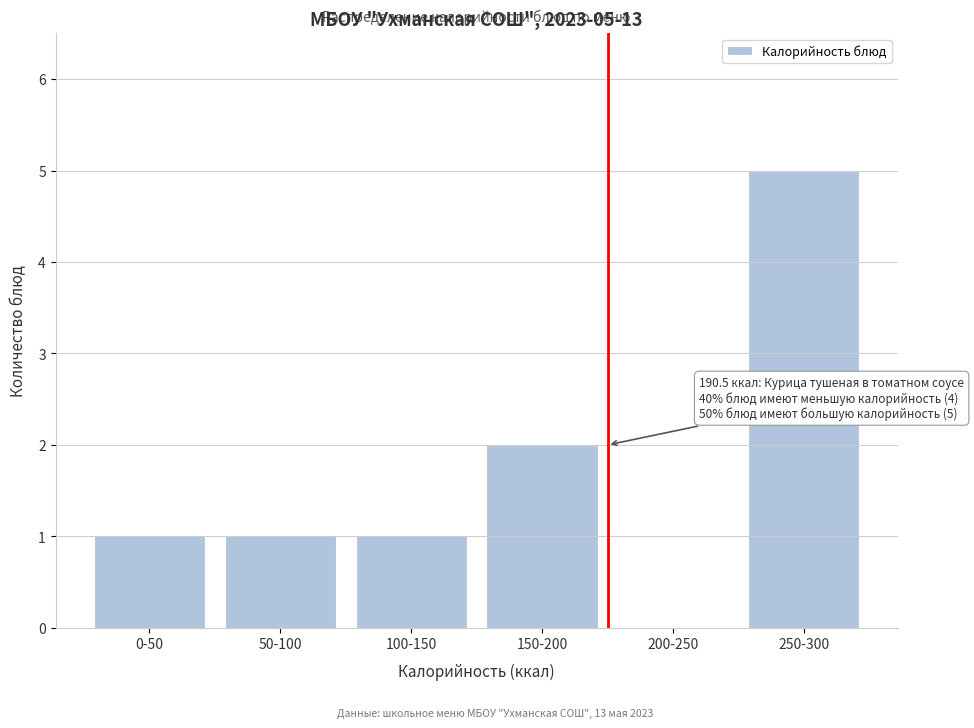

Reading left to right, list all the values displayed in this chart.

0-50=1	50-100=1	100-150=1	150-200=2	200-250=0	250-300=5